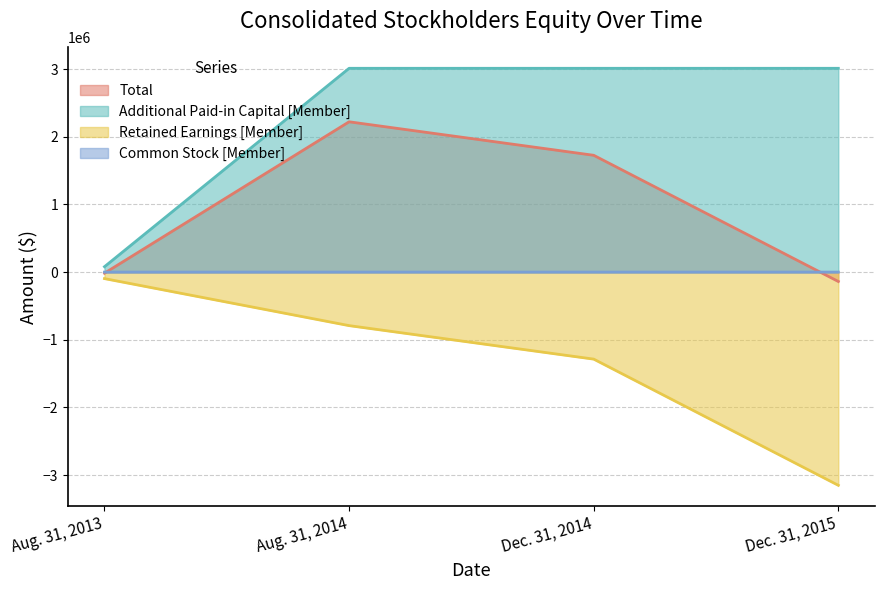

Rank the series by their average value, from lowest to highest.

Retained Earnings [Member], Common Stock [Member], Total, Additional Paid-in Capital [Member]